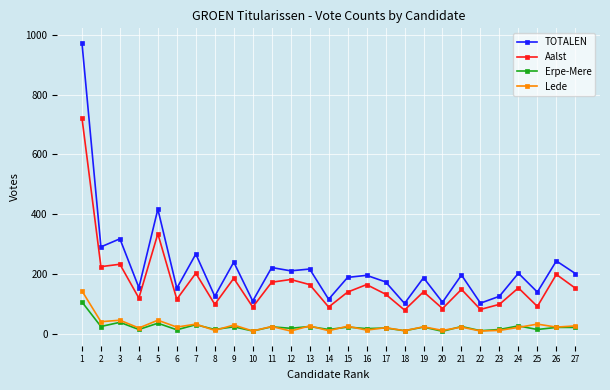

True or false: Lede has more than 1 interior local peaks.

True